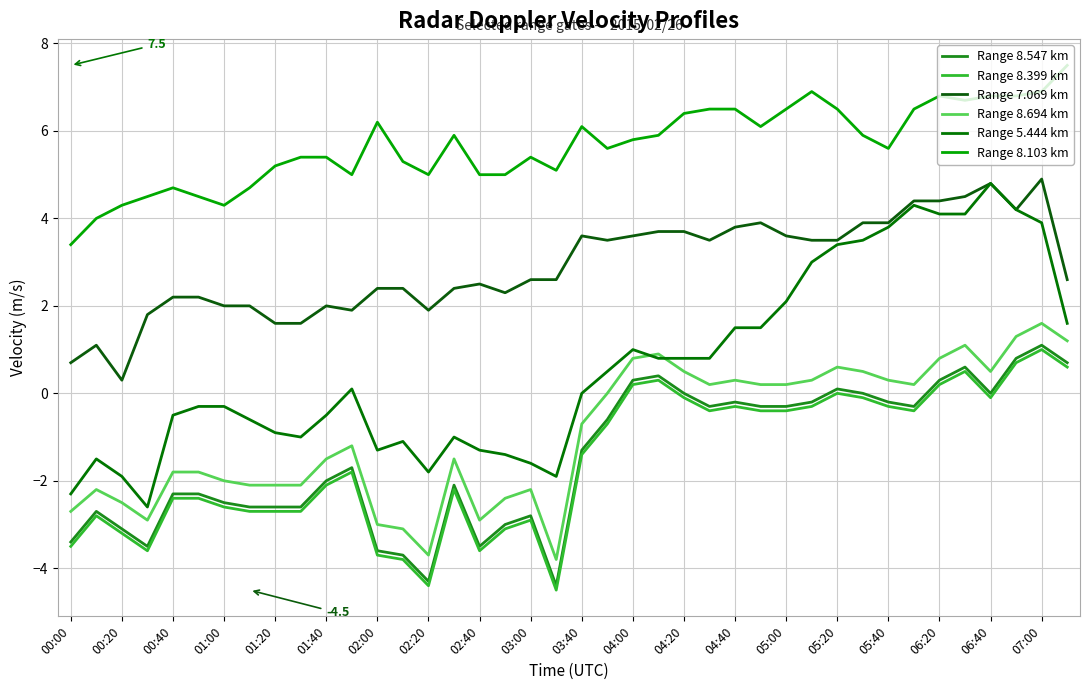

Rank the series by their maximum value, from lowest to highest.

Range 8.399 km, Range 8.547 km, Range 8.694 km, Range 5.444 km, Range 7.069 km, Range 8.103 km